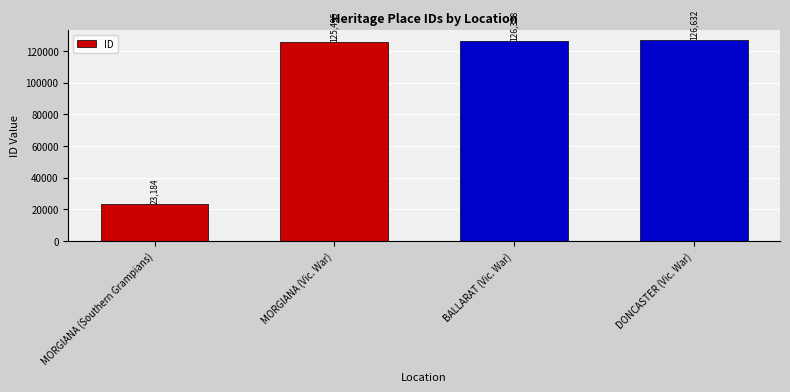

What is the minimum value shown in the chart?

23184